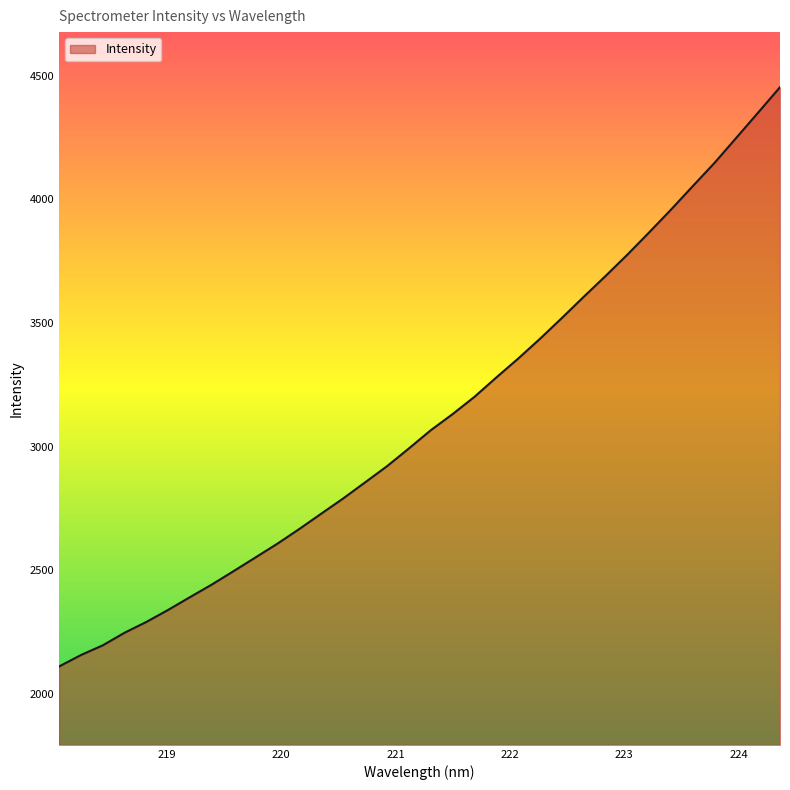

What is the maximum value shown in the chart?

4453.2